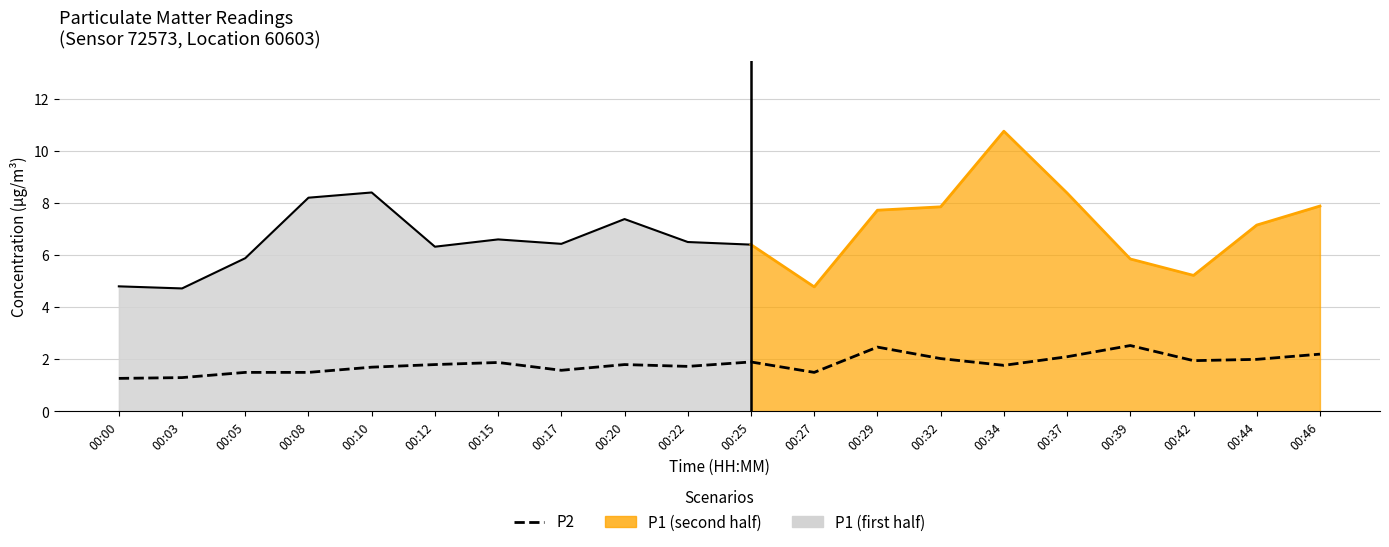

True or false: the data shows 1.9 at 00:25.

True